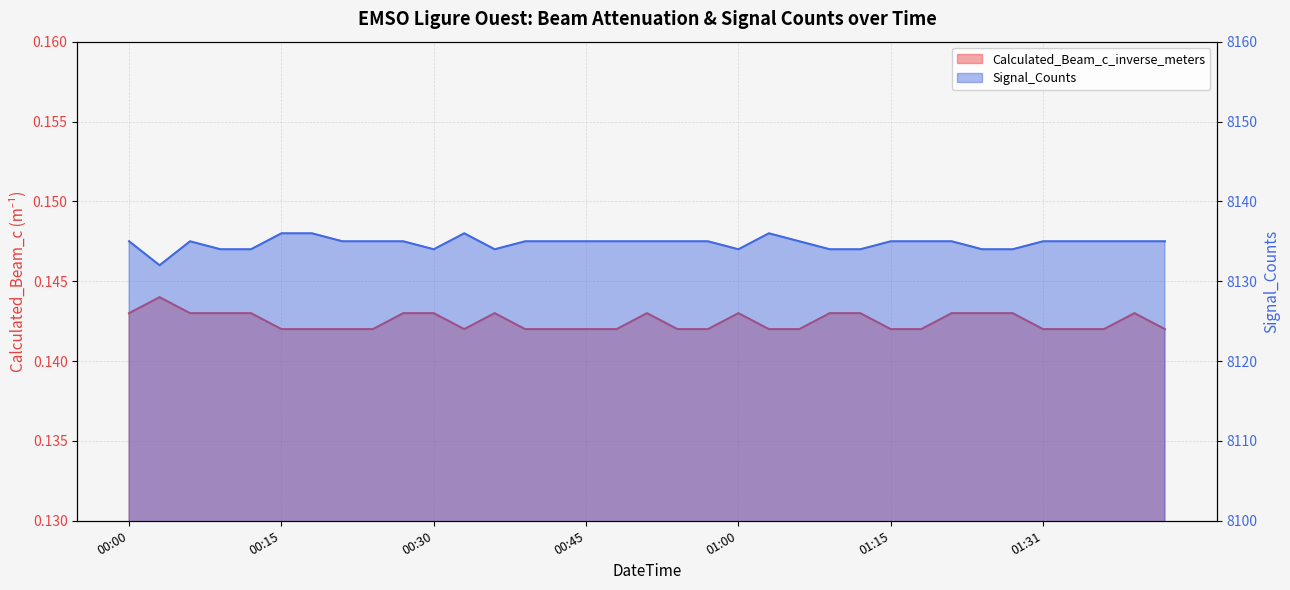

What is the highest value of the Calculated_Beam_c_inverse_meters series?

0.1